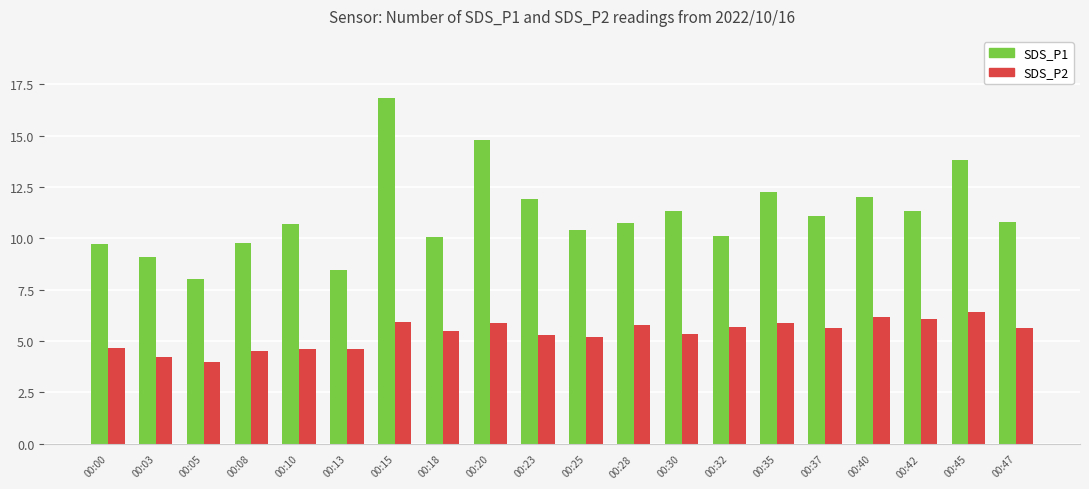

What is the maximum value shown in the chart?

16.8